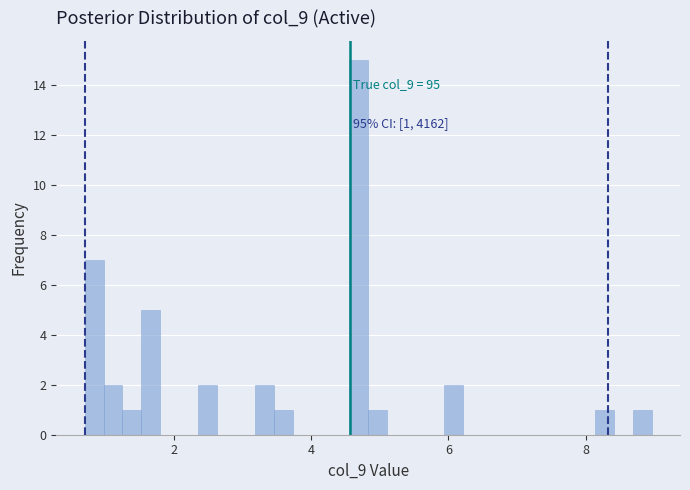

Read against the x-axis, roughly where is the centre of the tallest bar?

4.6